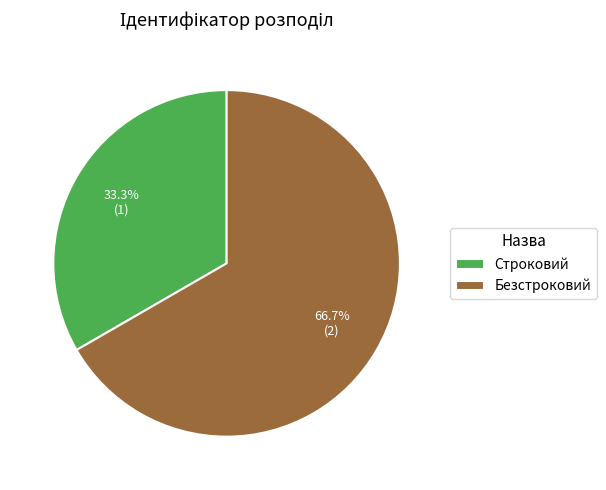

Approximately how many times larger is the value at Безстроковий compared to Строковий?

2.0